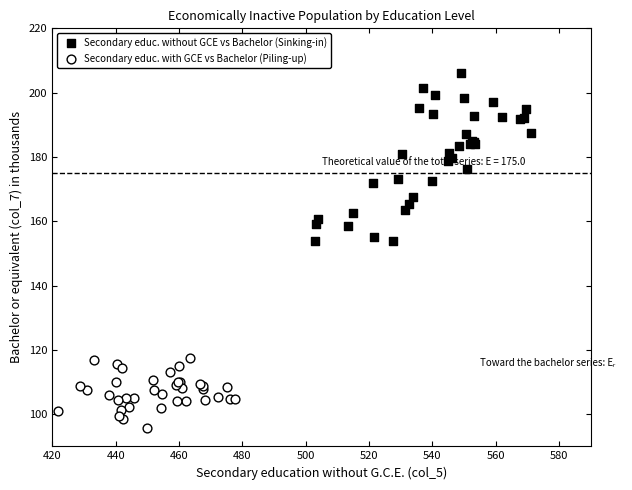

Which series contains the highest Y value?

Secondary educ. without GCE vs Bachelor (Sinking-in)